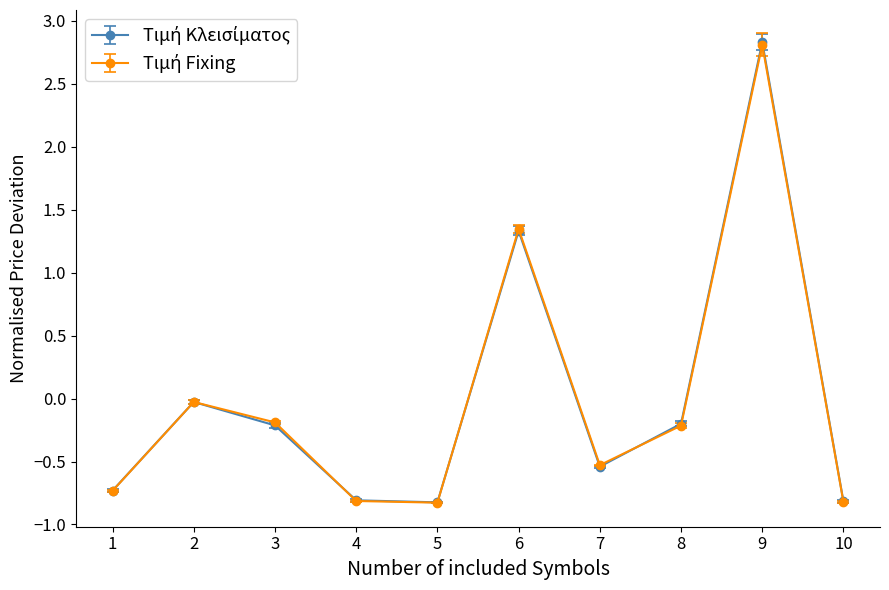

What is the greatest value displayed?

2.8